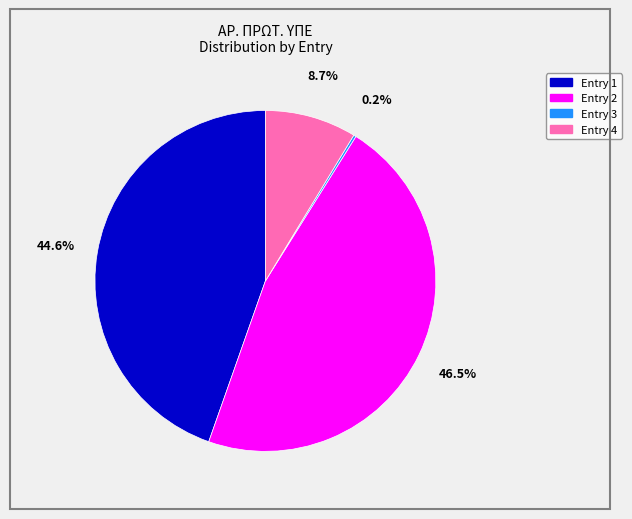

Is there any slice that represents more than half of the pie?

No